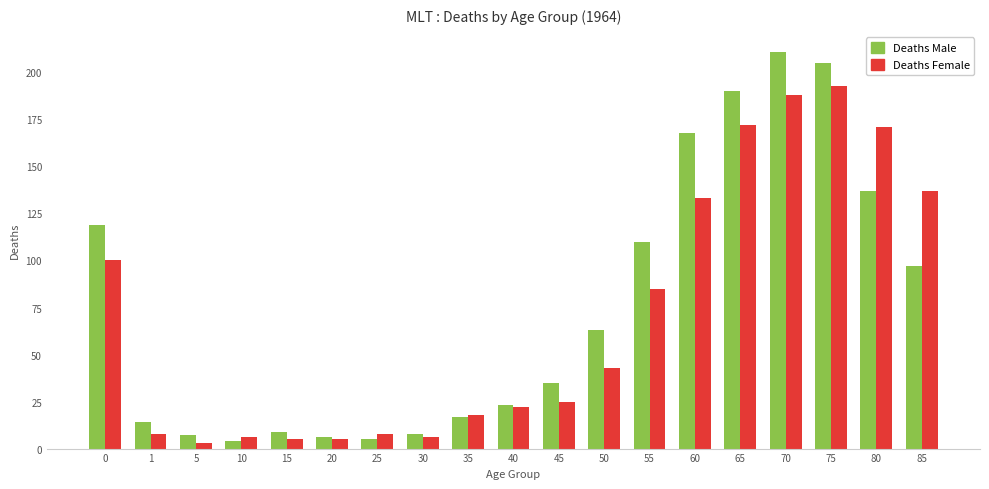

Rank the series at 80 from lowest to highest value.

Deaths Male, Deaths Female